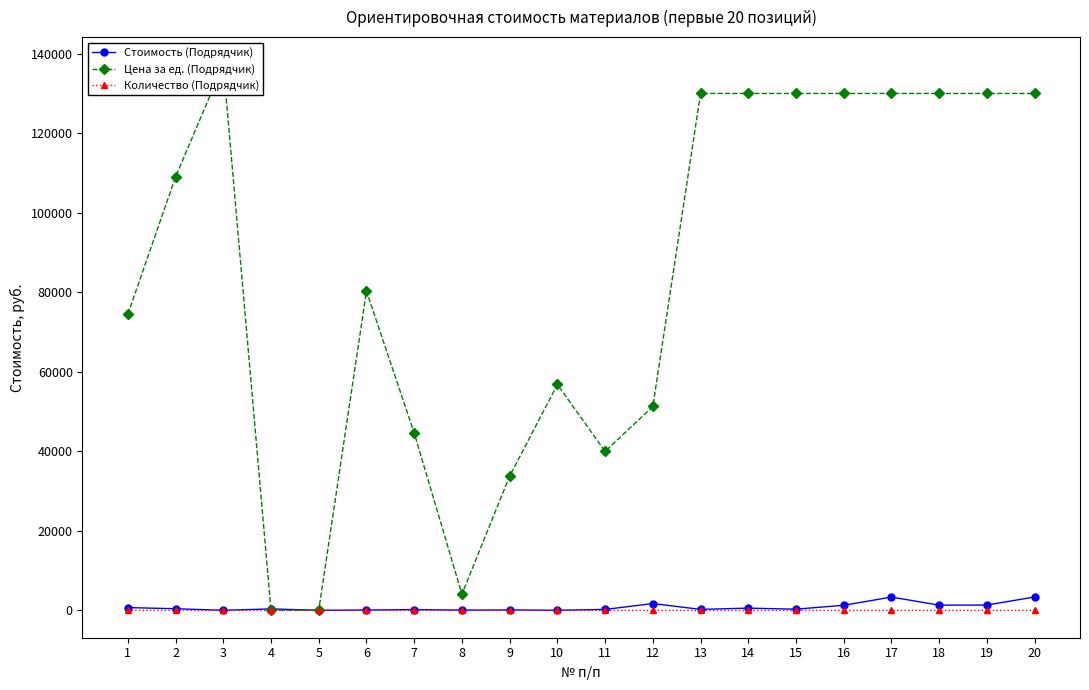

Reading left to right, what are all the values shown in this chart?

Стоимость (Подрядчик): 1=715.0	2=425.0	3=27.0	4=383.0	5=36.0	6=88.0	7=214.0	8=69.0	9=111.0	10=40.0	11=248.0	12=1728.0	13=260.0	14=572.0	15=312.0	16=1300.0	17=3354.0	18=1326.0	19=1352.0	20=3380.0
Цена за ед. (Подрядчик): 1=74465.1	2=108999.6	3=137304.7	4=47.1	5=47.1	6=80297.0	7=44614.4	8=4093.9	9=33764.1	10=56816.8	11=40000.0	12=51280.9	13=130000.0	14=130000.0	15=130000.0	16=130000.0	17=130000.0	18=130000.0	19=130000.0	20=130000.0
Количество (Подрядчик): 1=0.0	2=0.0	3=0.0	4=8.1	5=0.8	6=0.0	7=0.0	8=0.0	9=0.0	10=0.0	11=0.0	12=0.0	13=0.0	14=0.0	15=0.0	16=0.0	17=0.0	18=0.0	19=0.0	20=0.0